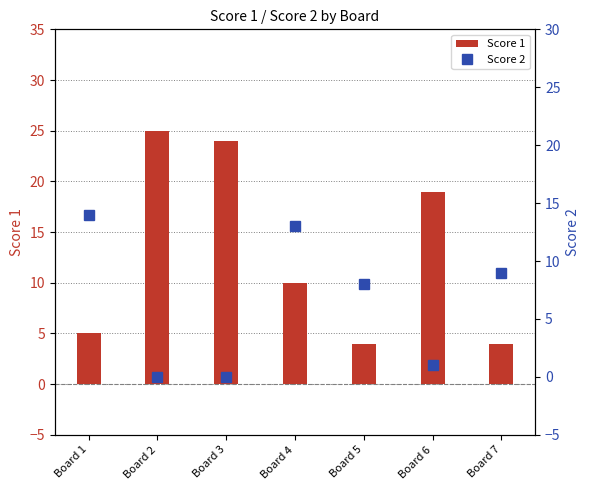

How many distinct data groups are displayed?

2